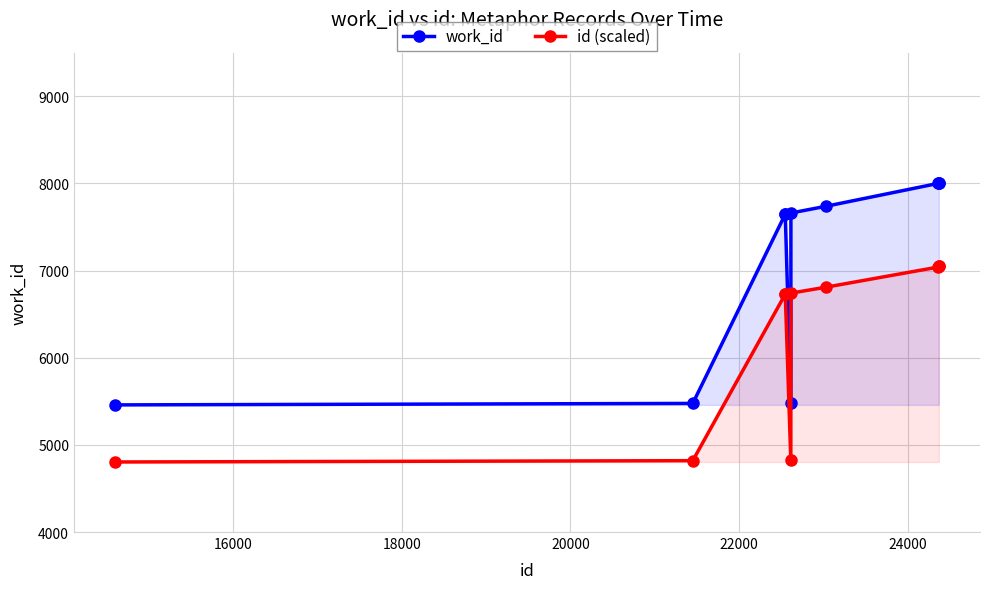

What is the greatest value displayed?

8011.0